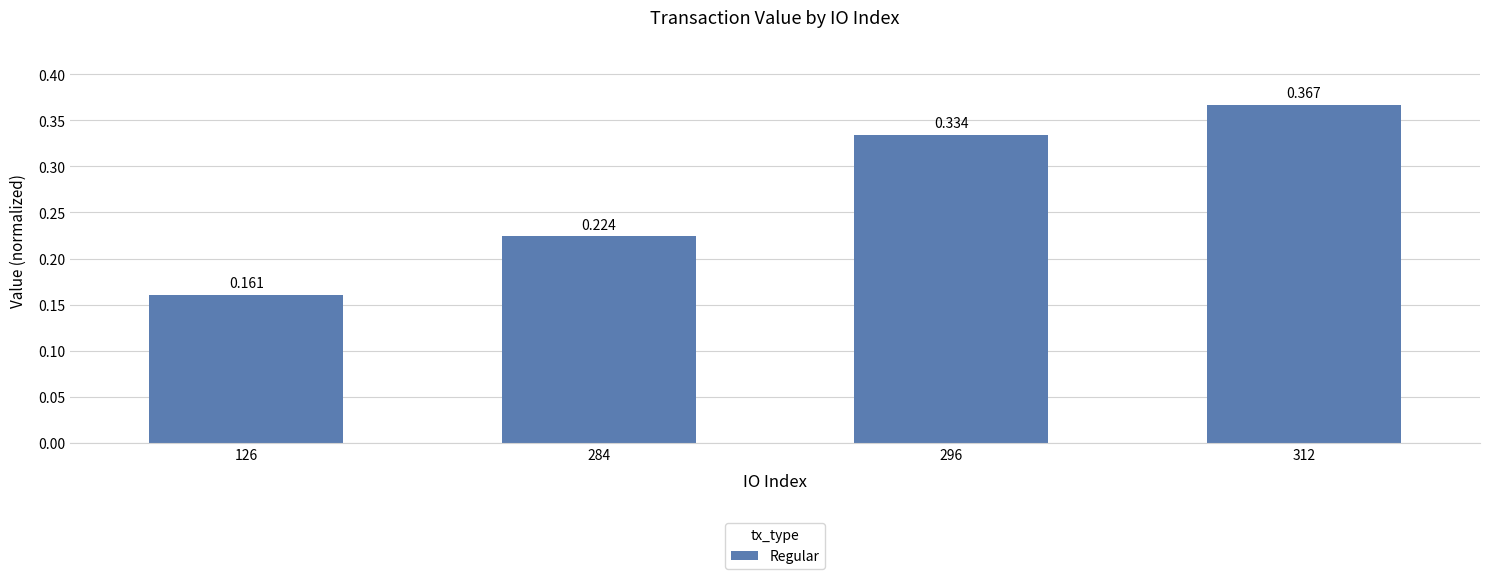

What is the difference between the maximum and minimum values?

0.2